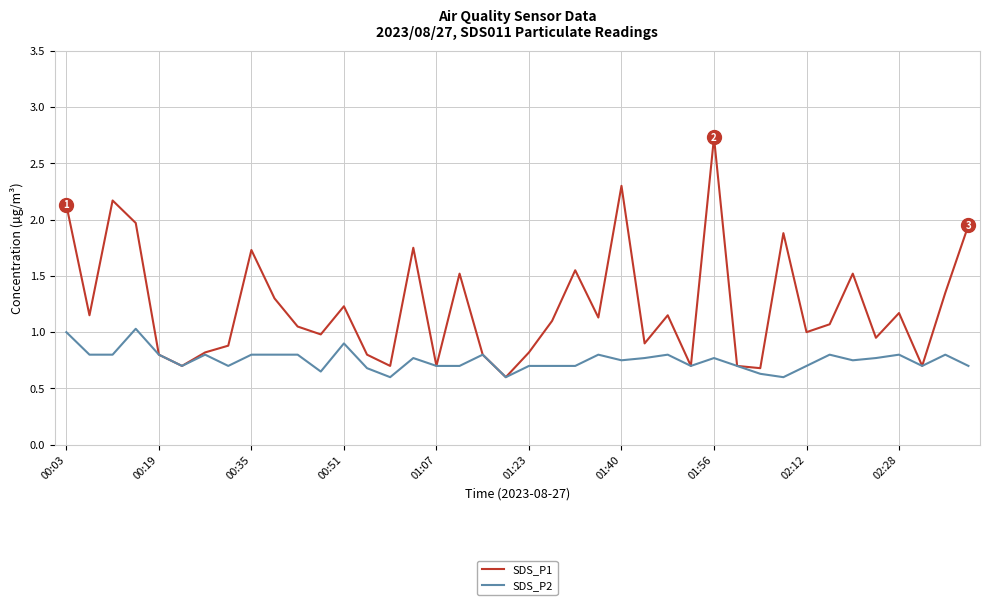

Rank the series by their maximum value, from lowest to highest.

SDS_P2, SDS_P1